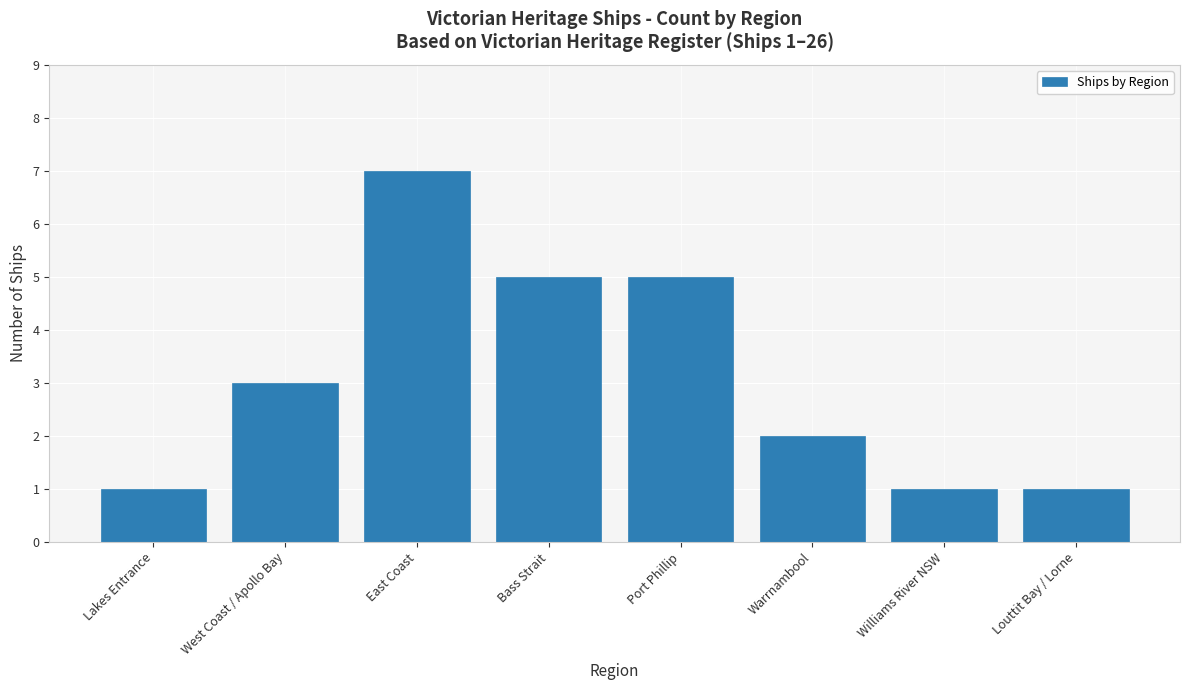

What is the minimum value shown in the chart?

1